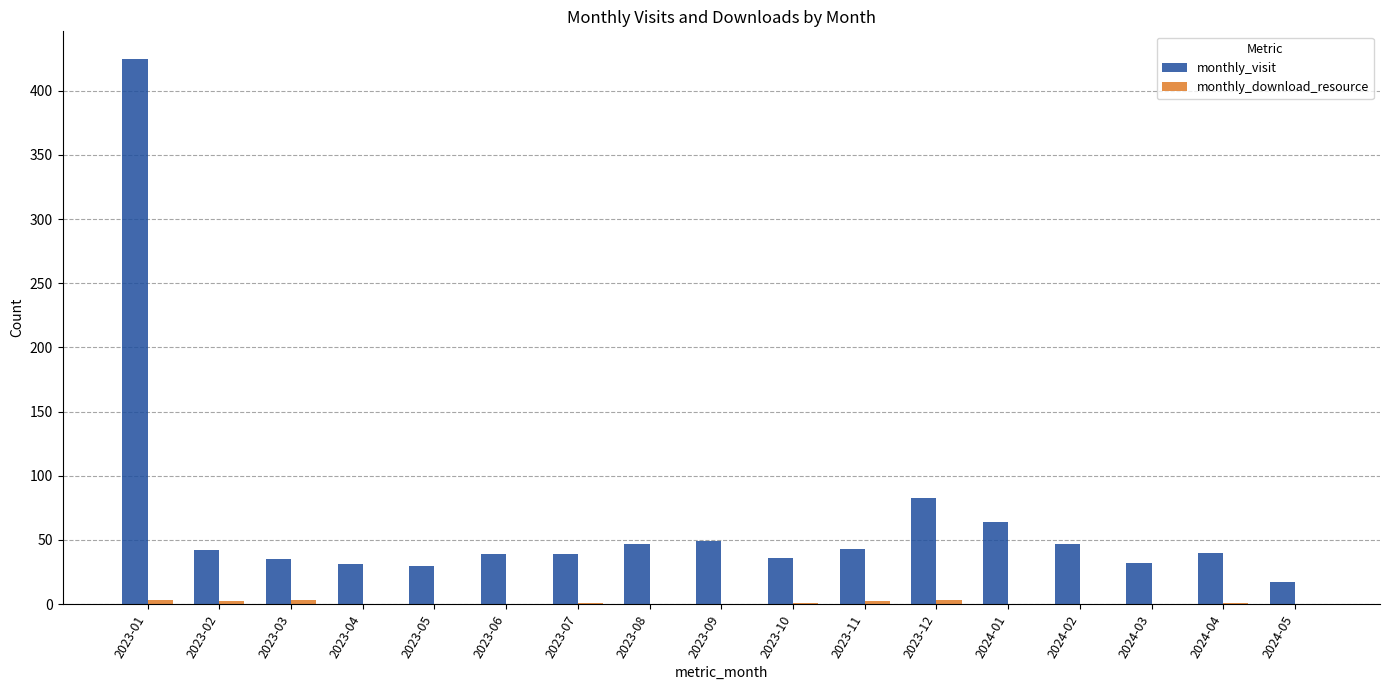

What is the sum of all monthly_visit values?

1099